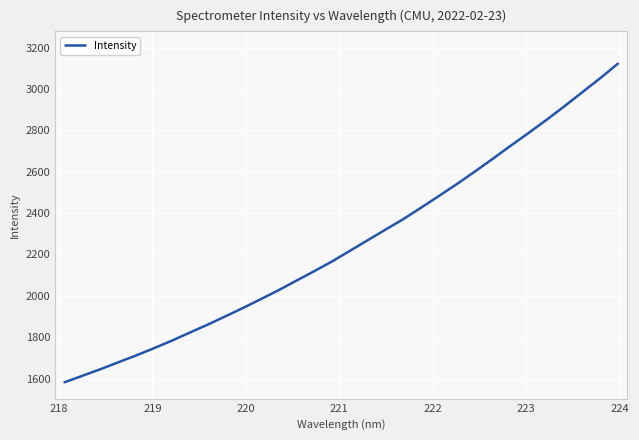

What is the highest value of the Intensity series?

3122.3